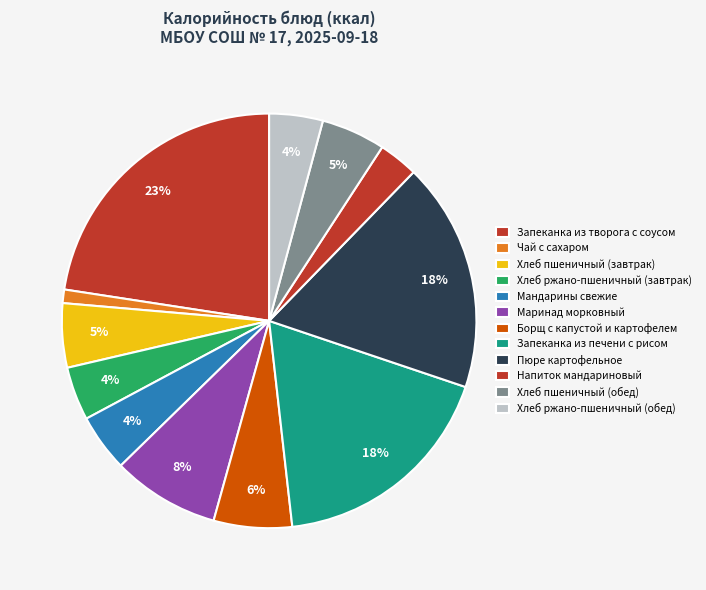

How many segments does this pie chart have?

12